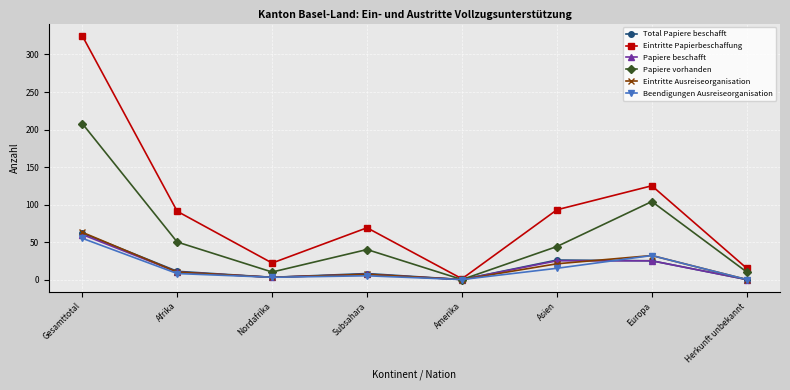

What are all the series names shown in the legend?

Total Papiere beschafft, Eintritte Papierbeschaffung, Papiere beschafft, Papiere vorhanden, Eintritte Ausreiseorganisation, Beendigungen Ausreiseorganisation